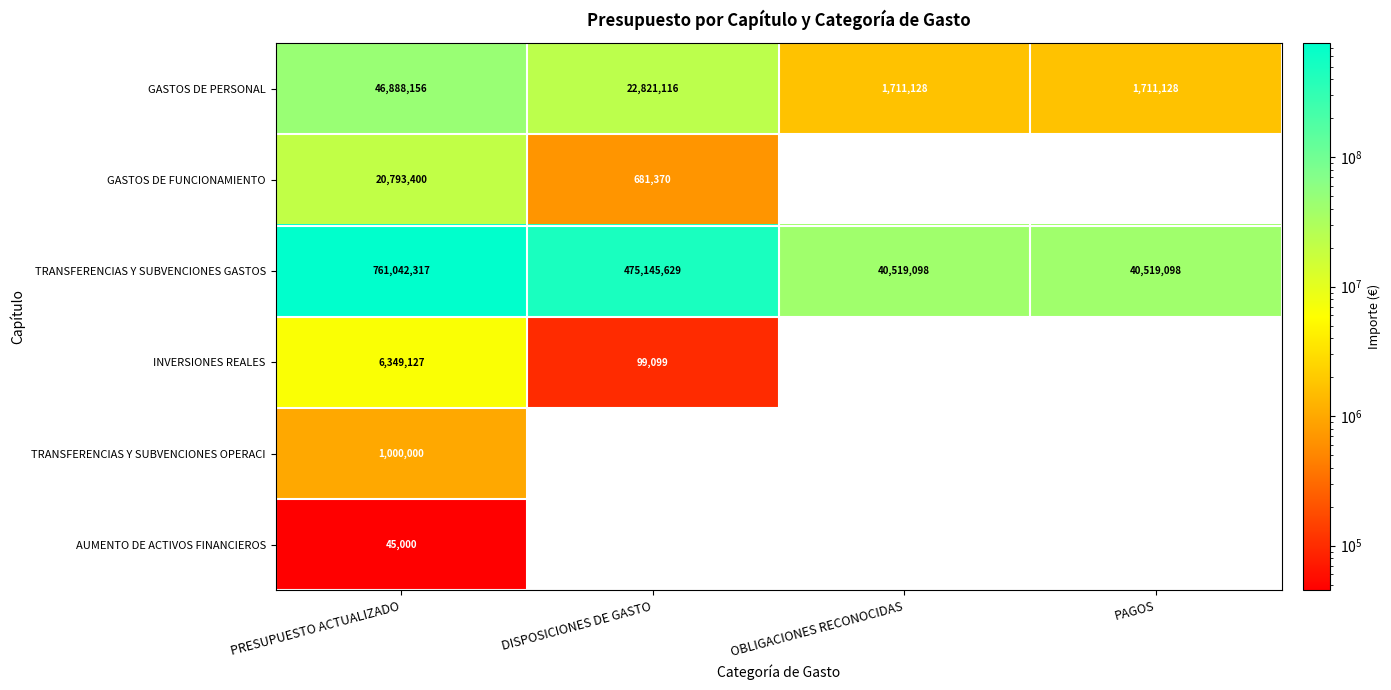

Which series has the widest spread of values?

TRANSFERENCIAS Y SUBVENCIONES GASTOS